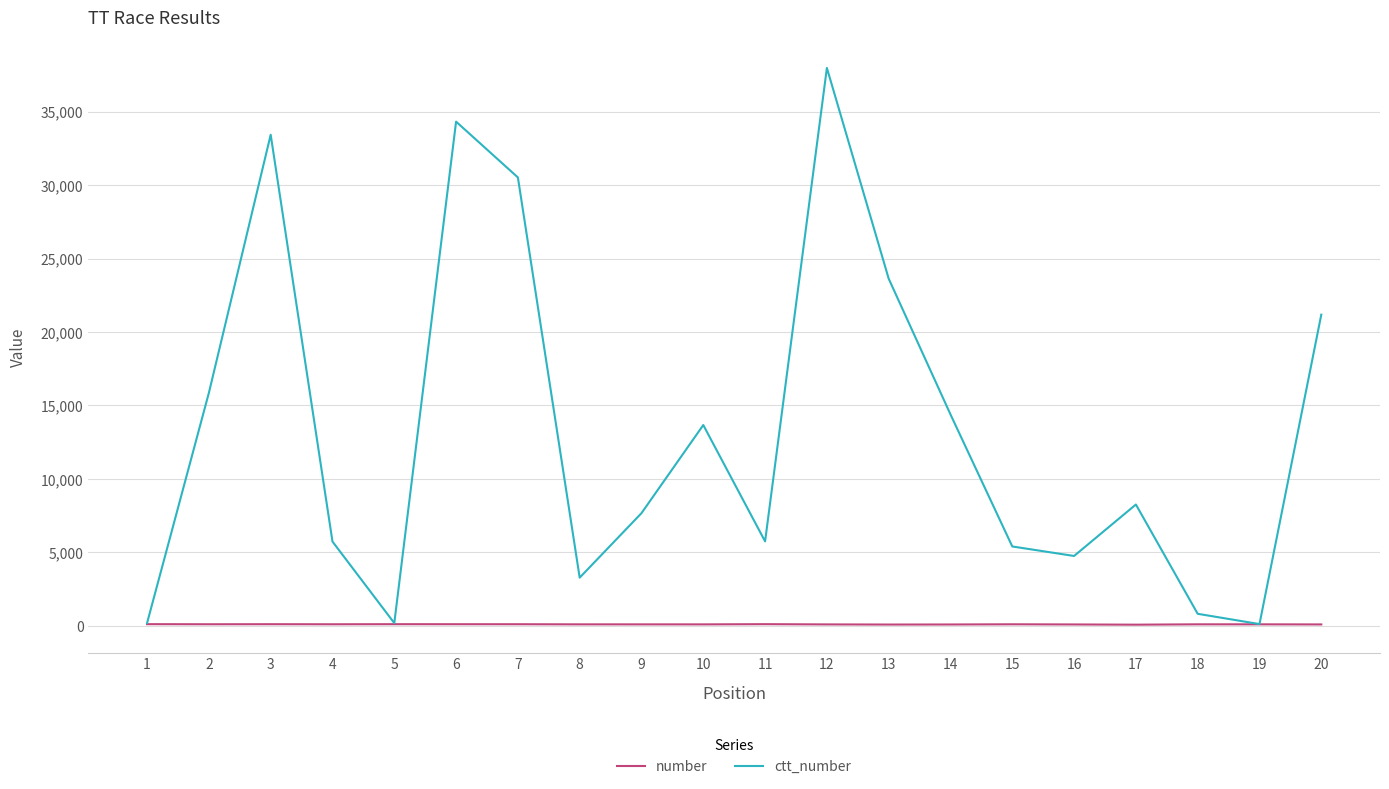

What is the spread (max minus min) of values at 10?

13565